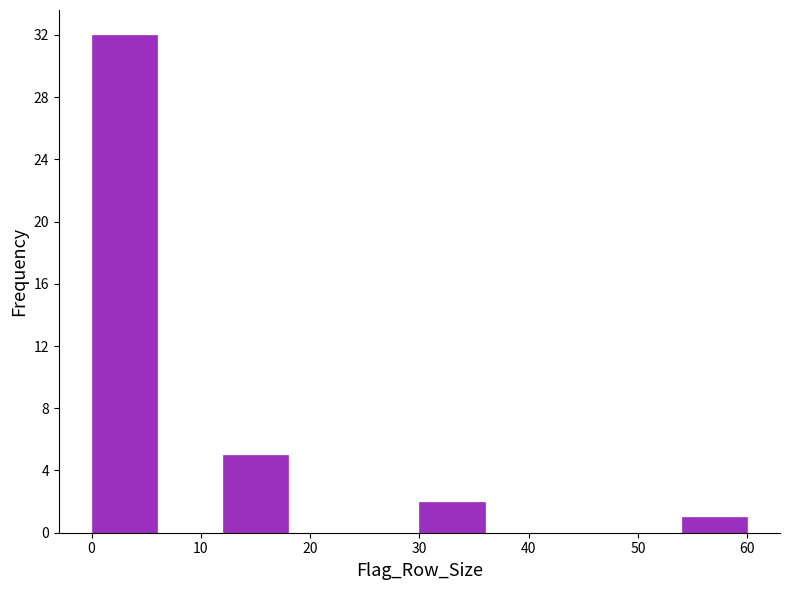

Which range on the x-axis has the tallest bar?

0 to 6